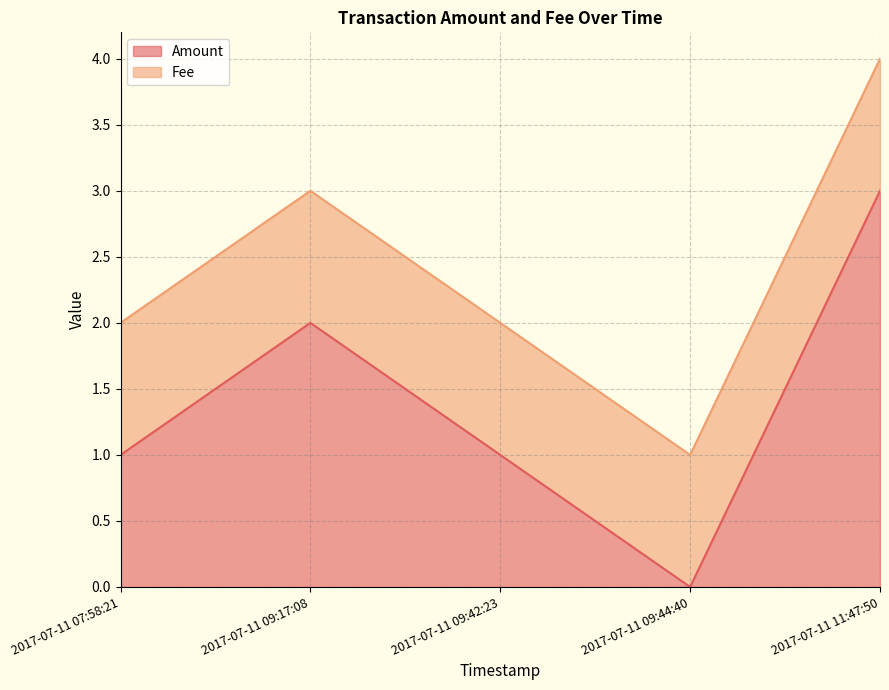

What is the sum of all values?

7